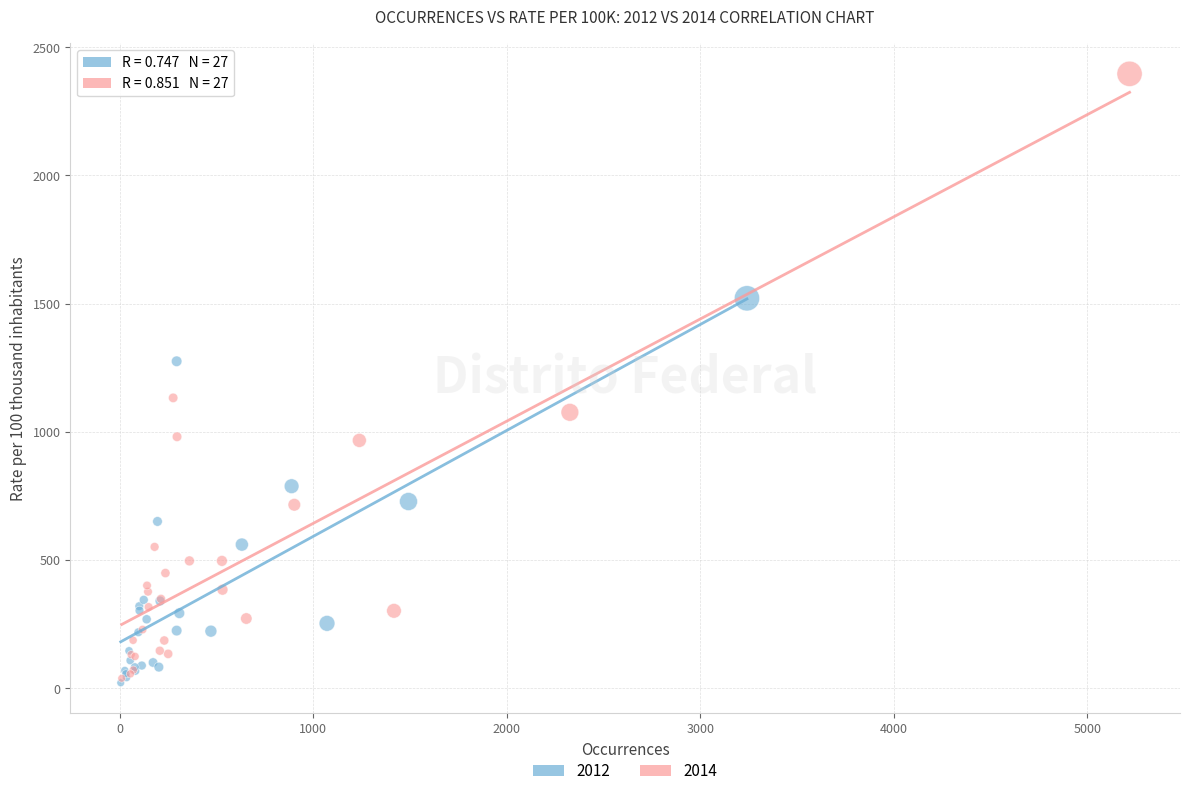

Which series reaches the maximum Y coordinate?

2014